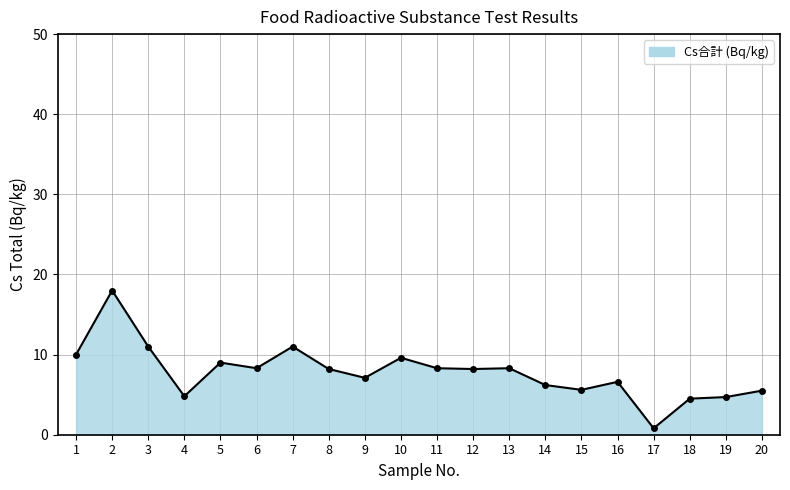

True or false: the data has more than 2 interior local peaks.

True